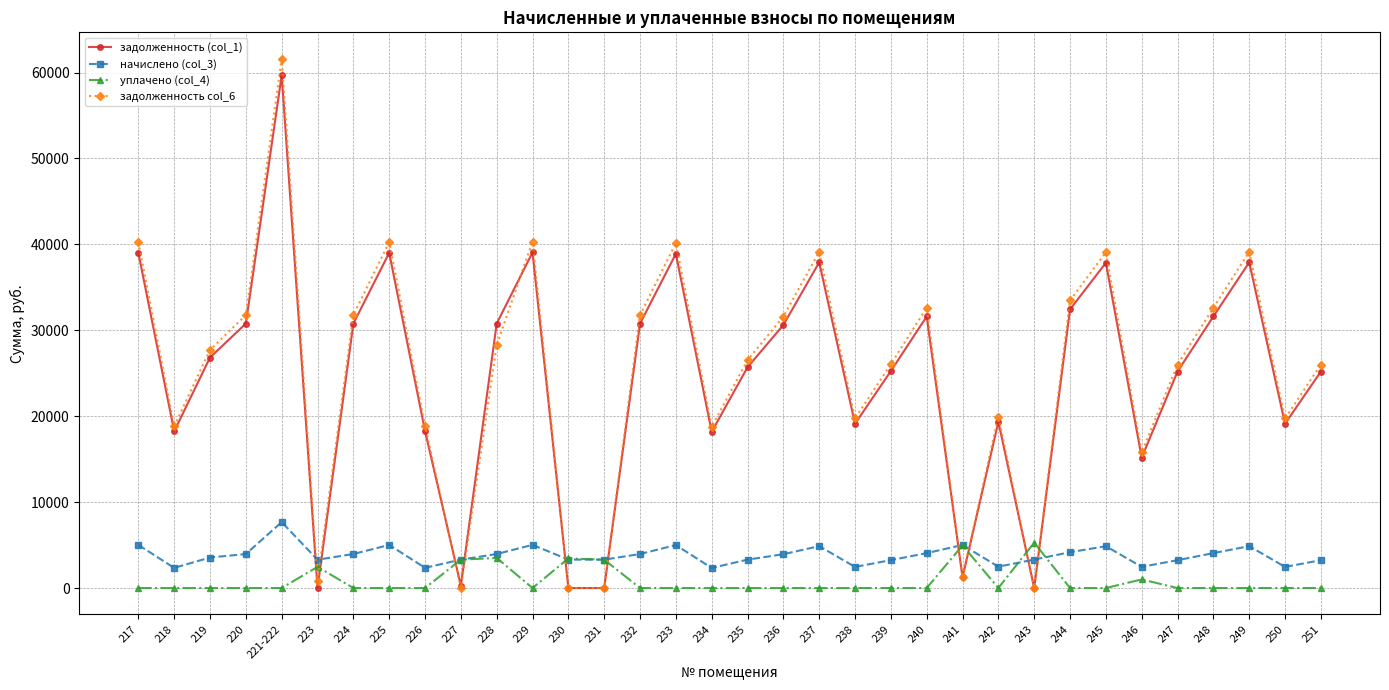

What is the label of the 14th point from the left?

231